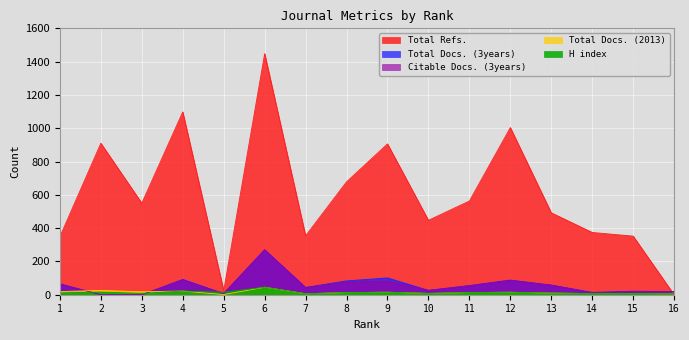

What are all the series names shown in the legend?

Total Refs., Total Docs. (3years), Citable Docs. (3years), Total Docs. (2013), H index